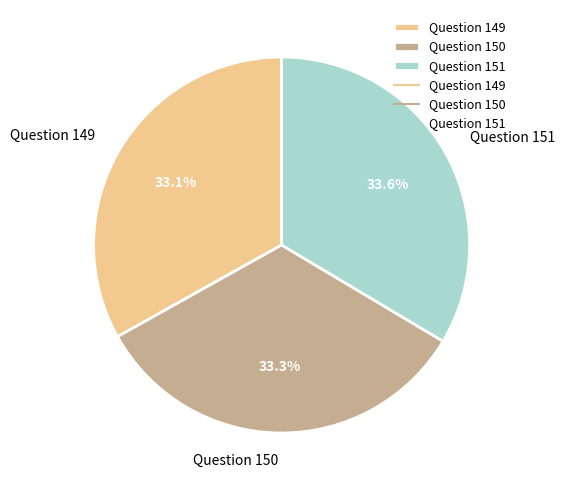

How many slices are in this pie chart?

3